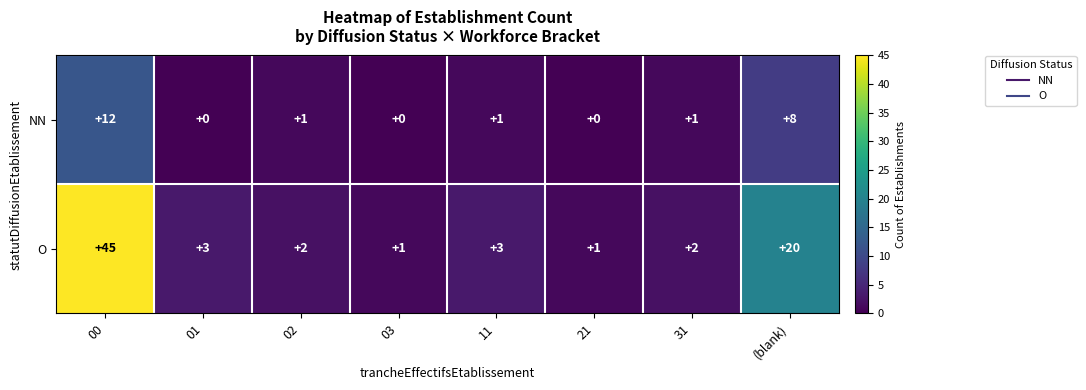

At which category is the sum across all series the highest?

00